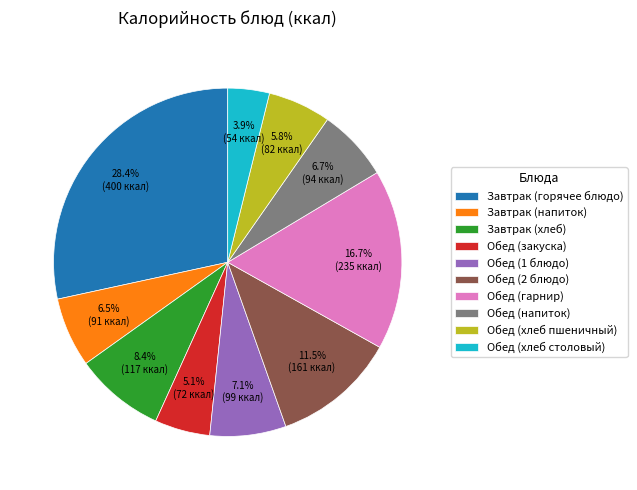

How many segments does this pie chart have?

10